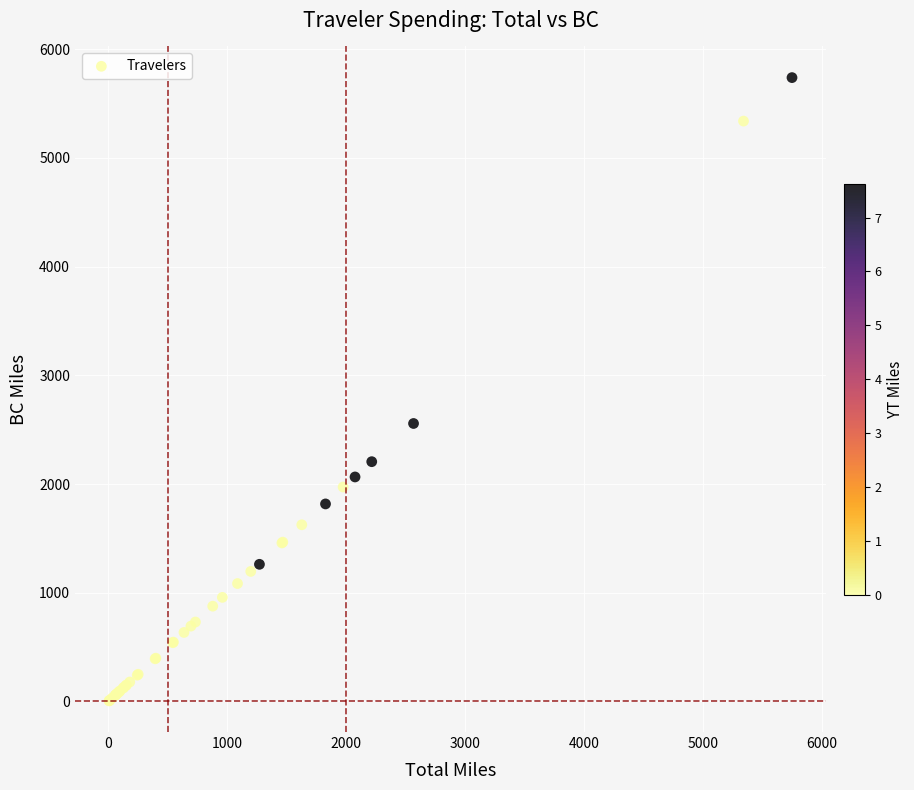

What Y value in the scatter plot is closest to 2871?

2556.8